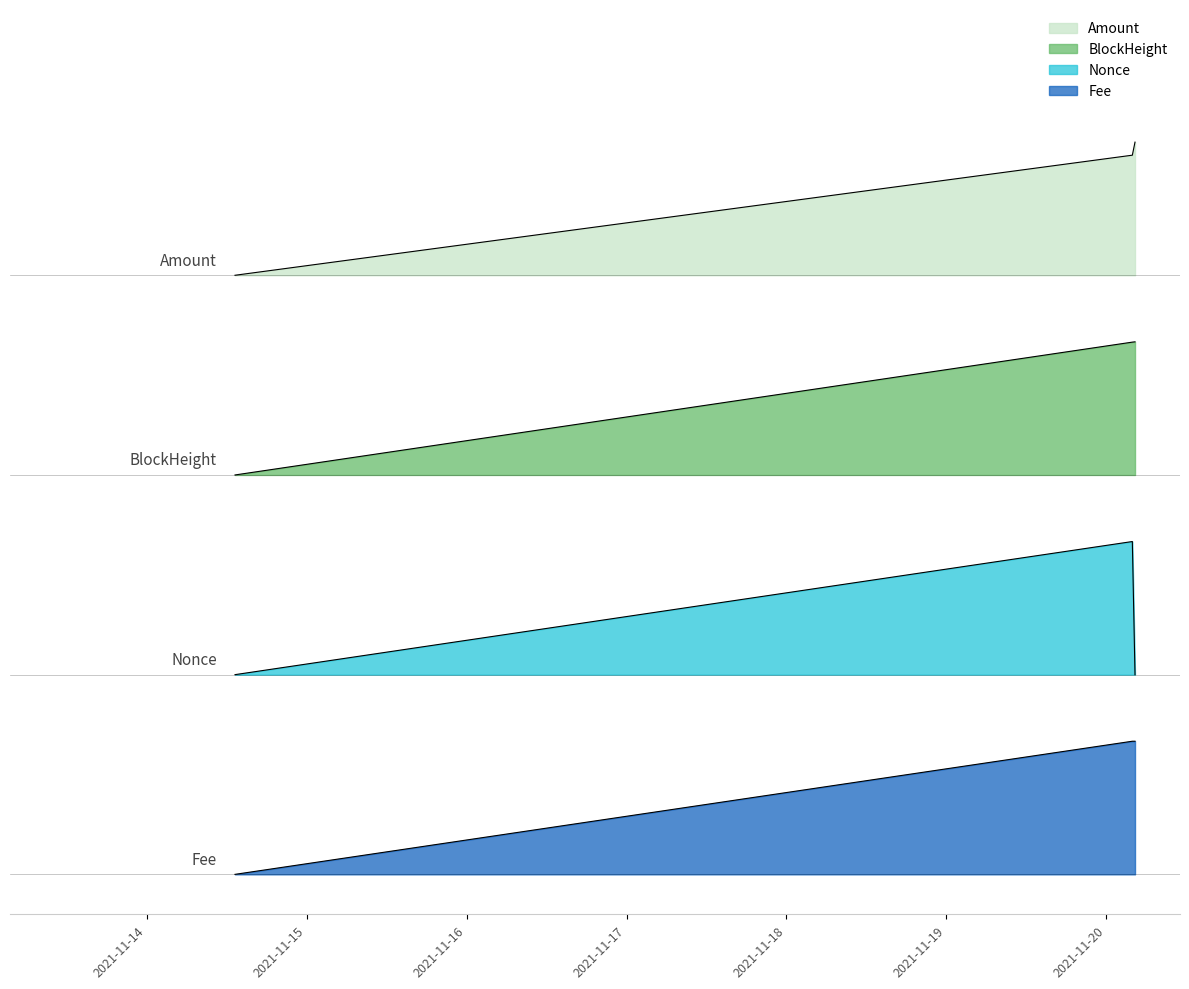

At how many categories does at least one series exceed 1?

3